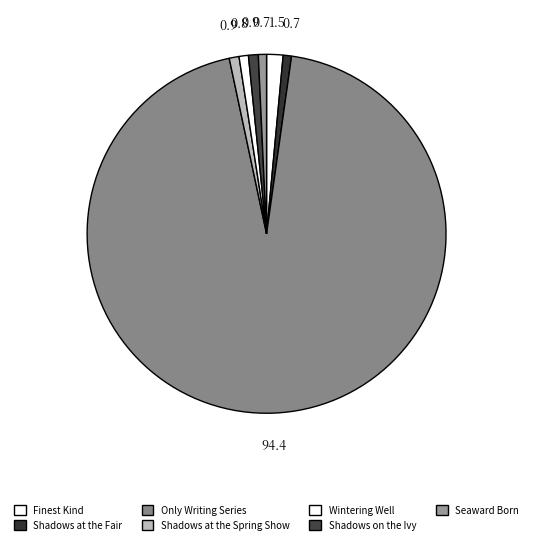

How many slices are in this pie chart?

7